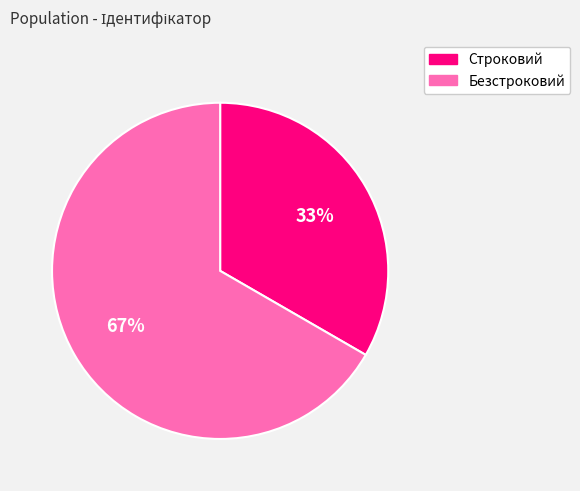

To the nearest percent, what is the combined percentage of Строковий and Безстроковий?

100%